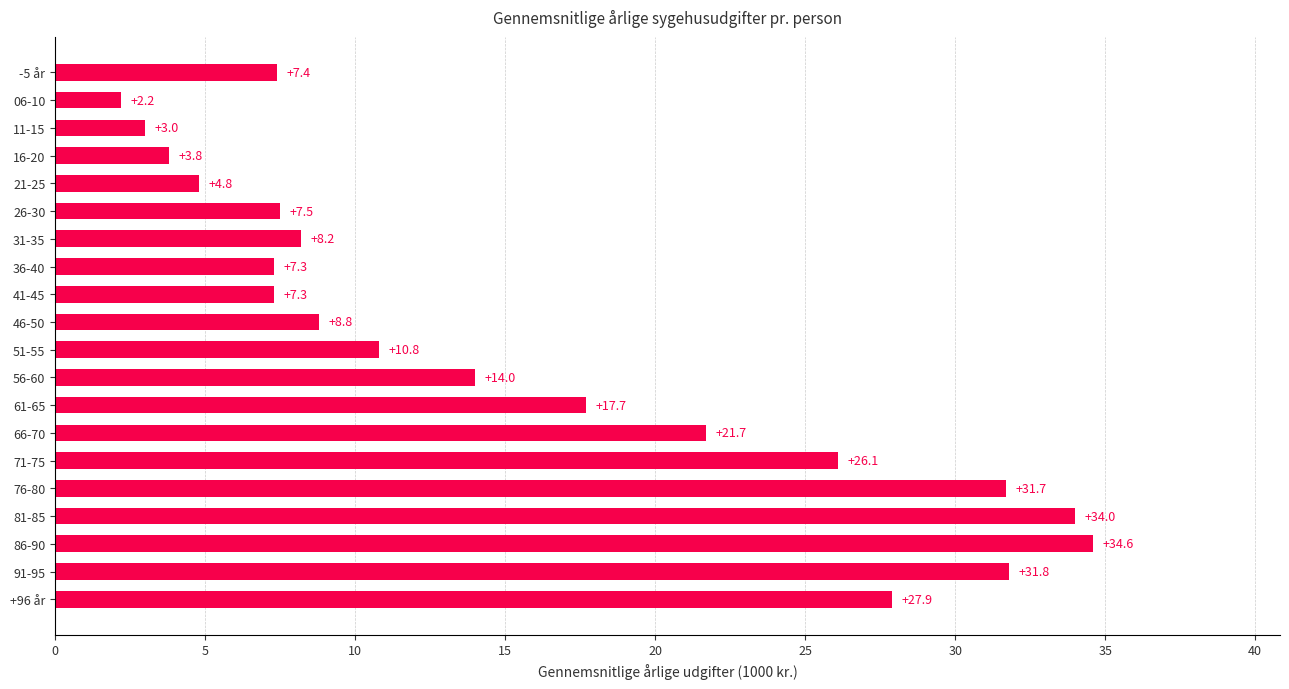

What is the minimum value shown in the chart?

2.2